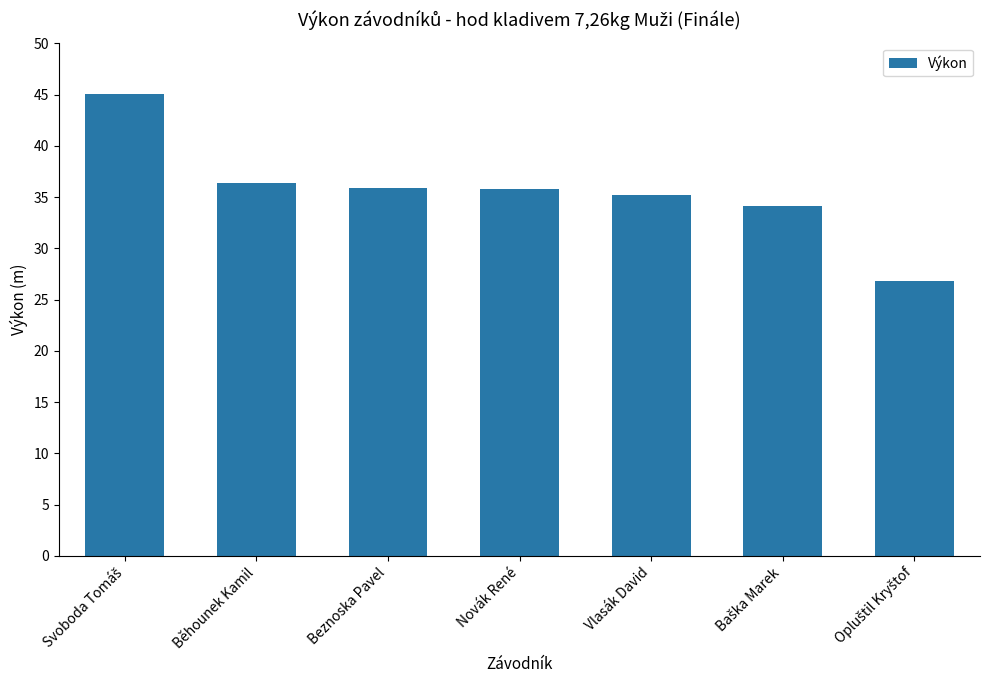

Is it true that the value at Novák René is 55.2?

False